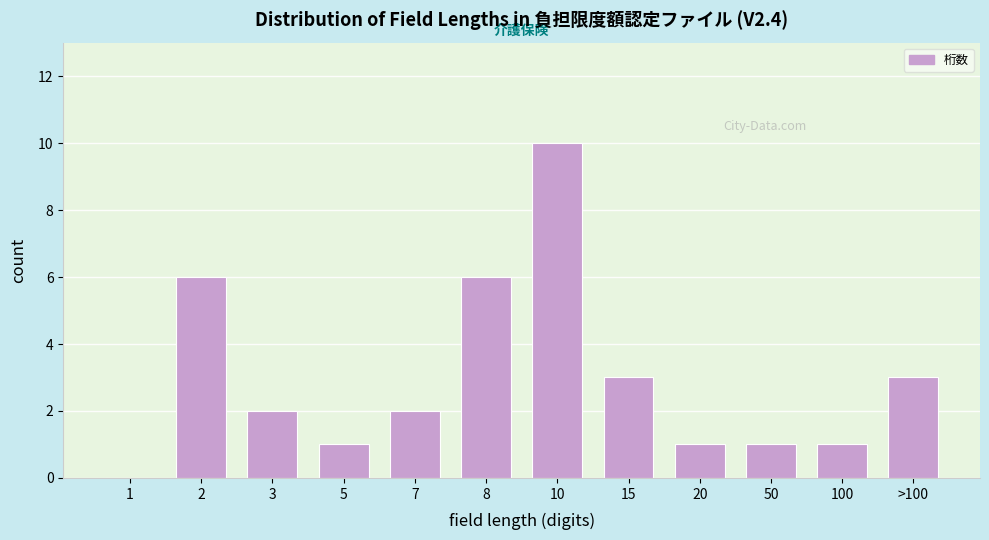

Reading left to right, list all the values displayed in this chart.

1=0	2=6	3=2	5=1	7=2	8=6	10=10	15=3	20=1	50=1	100=1	>100=3